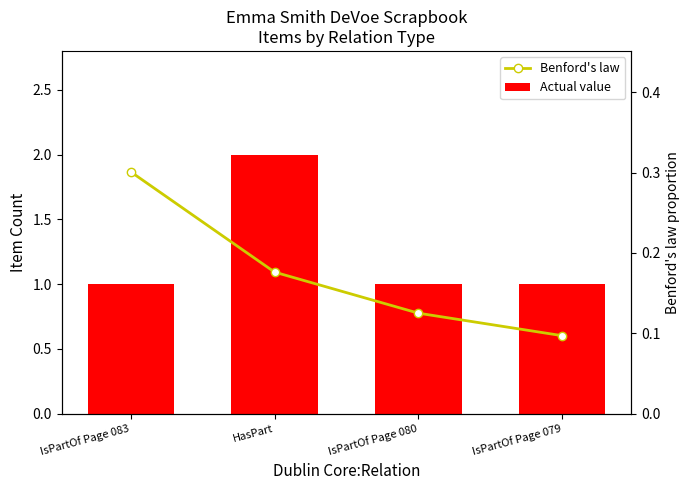

Reading left to right, extract all data points from this chart.

Actual value: IsPartOf Page 083=1.0	HasPart=2.0	IsPartOf Page 080=1.0	IsPartOf Page 079=1.0
Benford's law: IsPartOf Page 083=0.3	HasPart=0.2	IsPartOf Page 080=0.1	IsPartOf Page 079=0.1